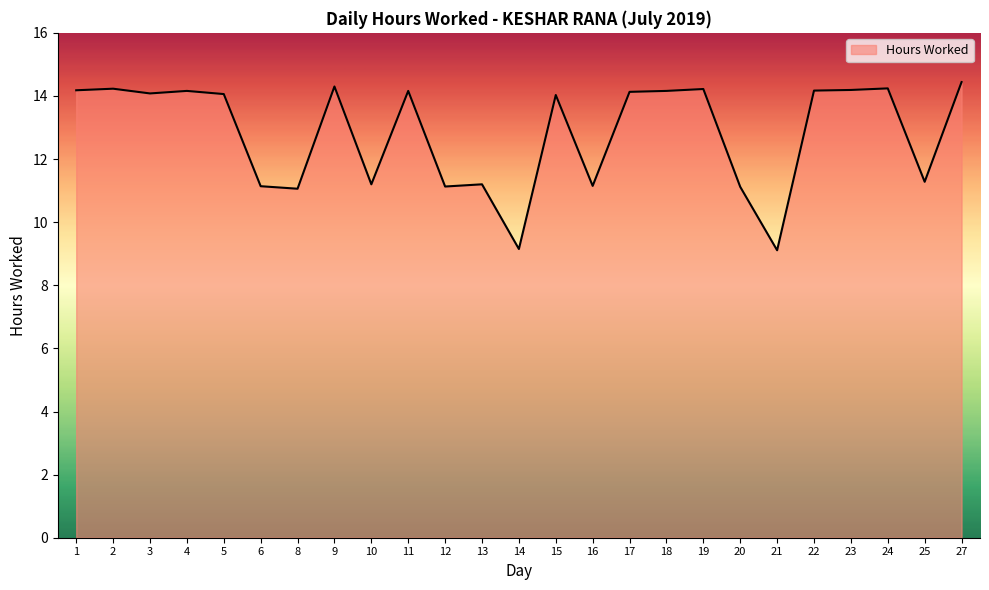

What is the difference between the values at 12 and 24?

3.1